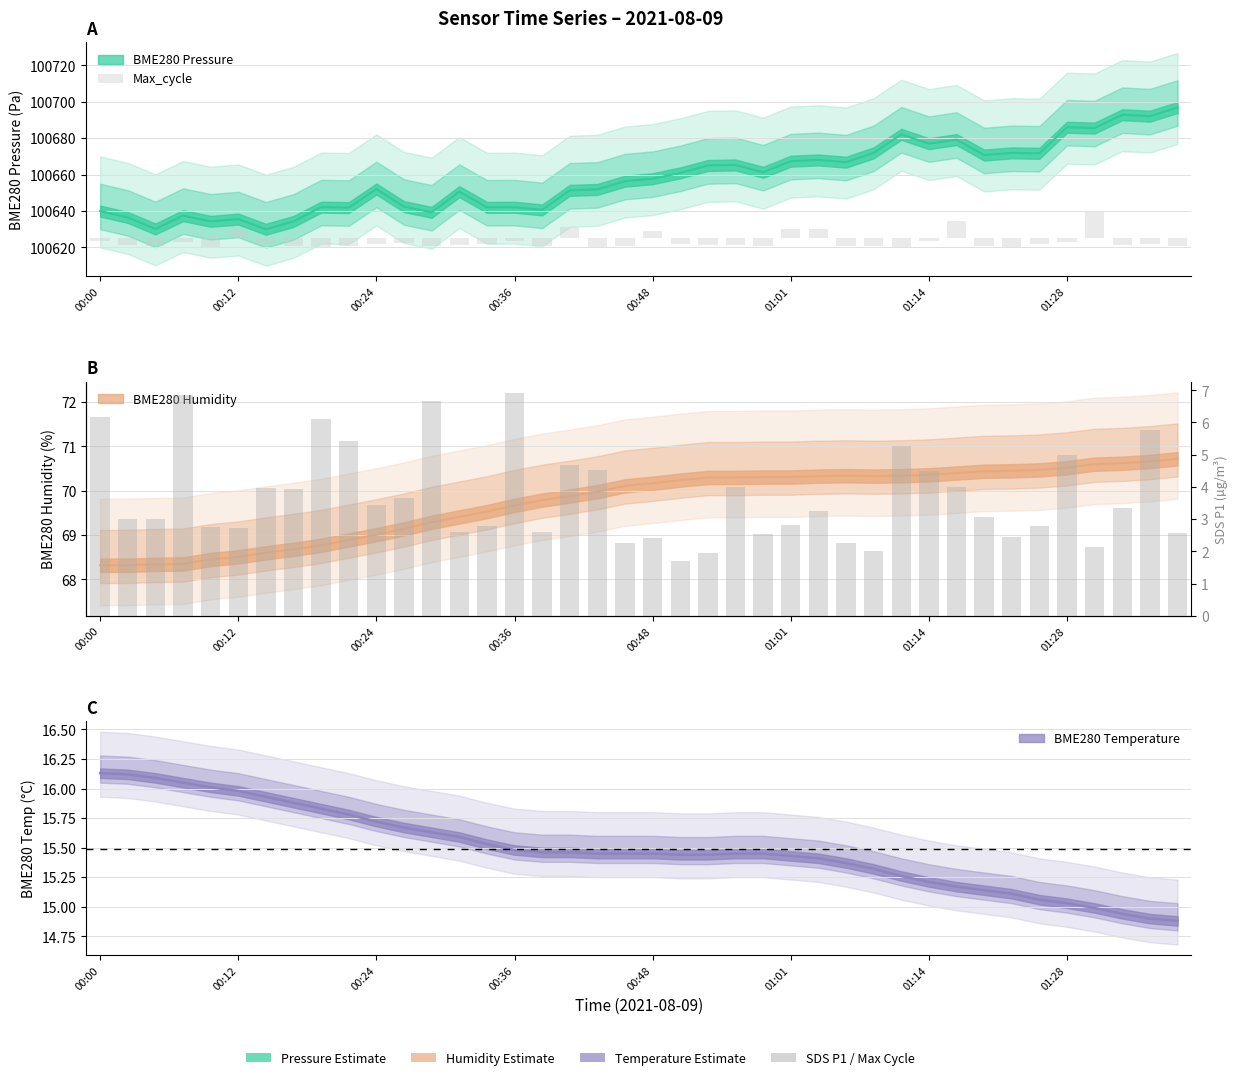

The Max_cycle series shows -7.3 at 00:48. True or false?

False